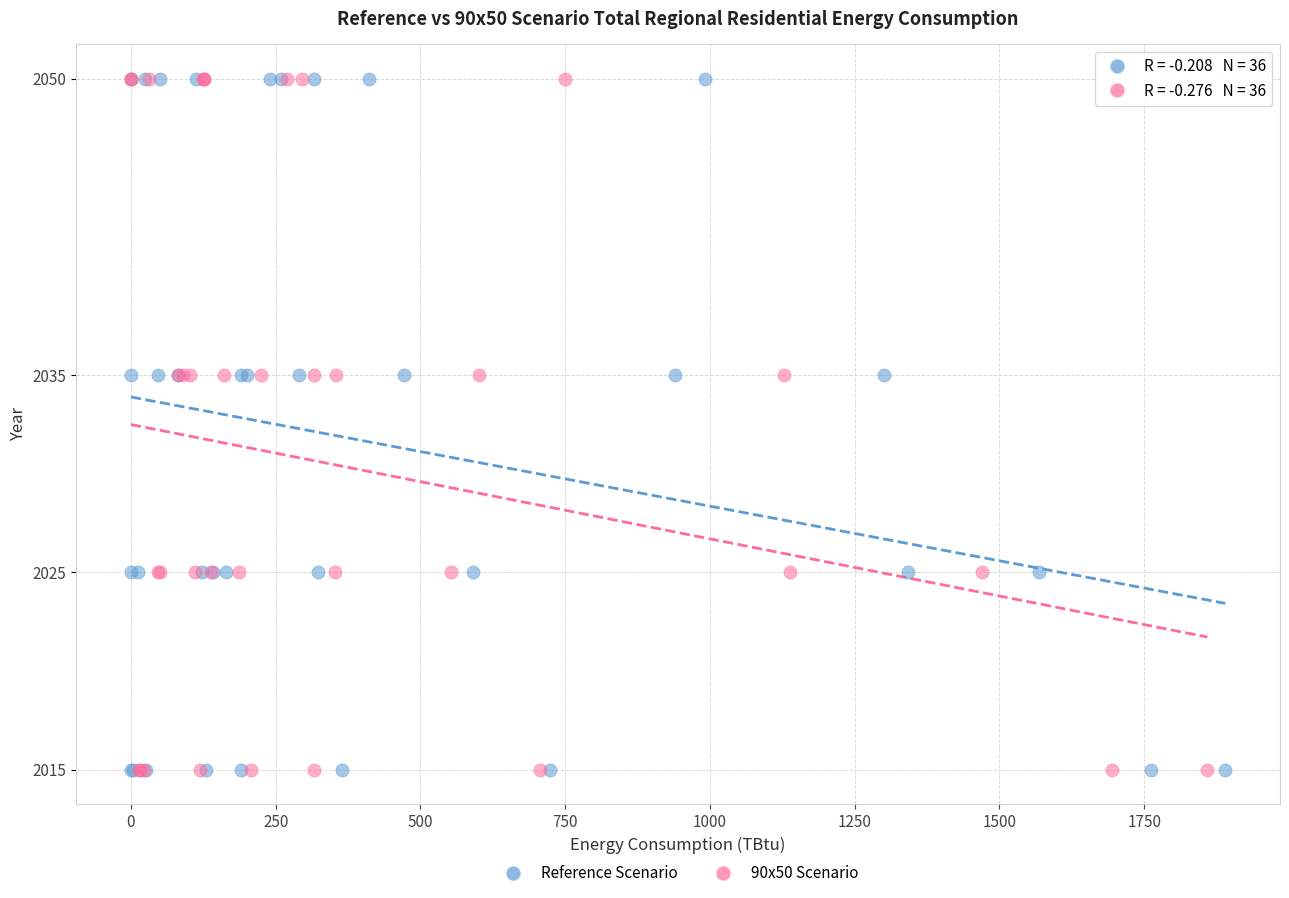

What are all the series names shown in the legend?

Reference Scenario, 90x50 Scenario